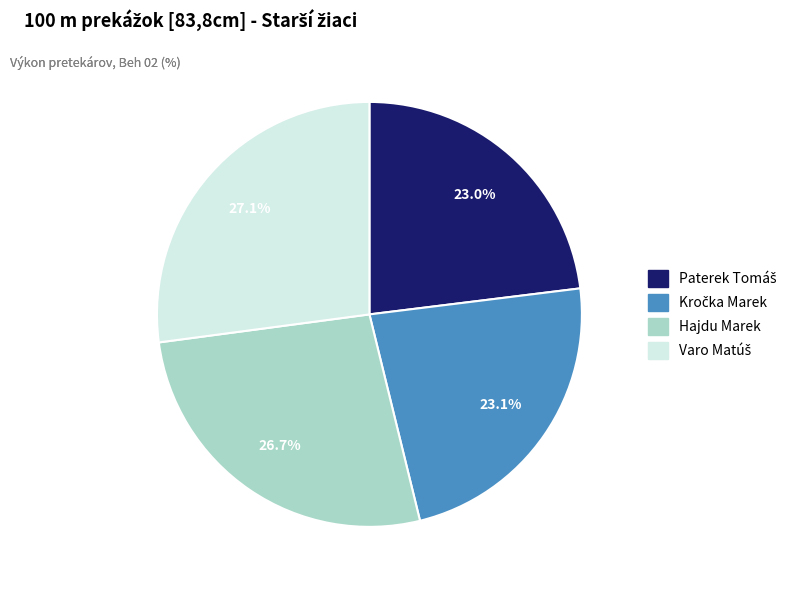

Does any single category account for the majority?

No